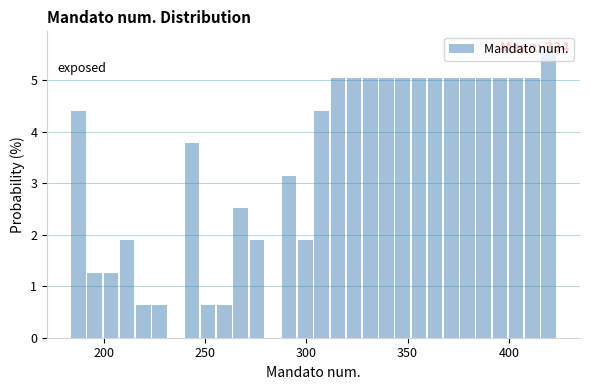

Read against the x-axis, roughly where is the centre of the tallest bar?

420